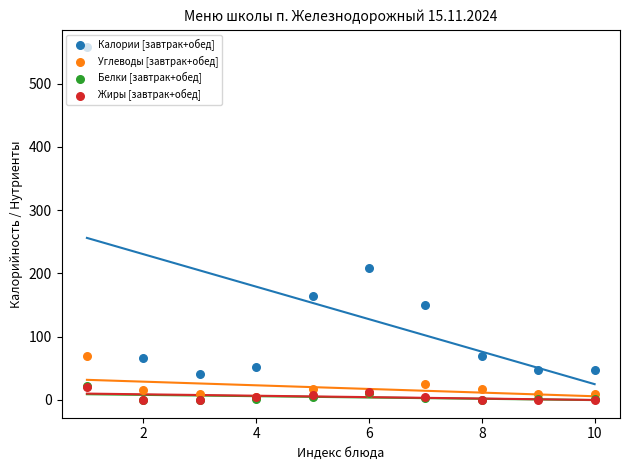

Which series has the widest spread of Y values?

Калории [завтрак+обед]